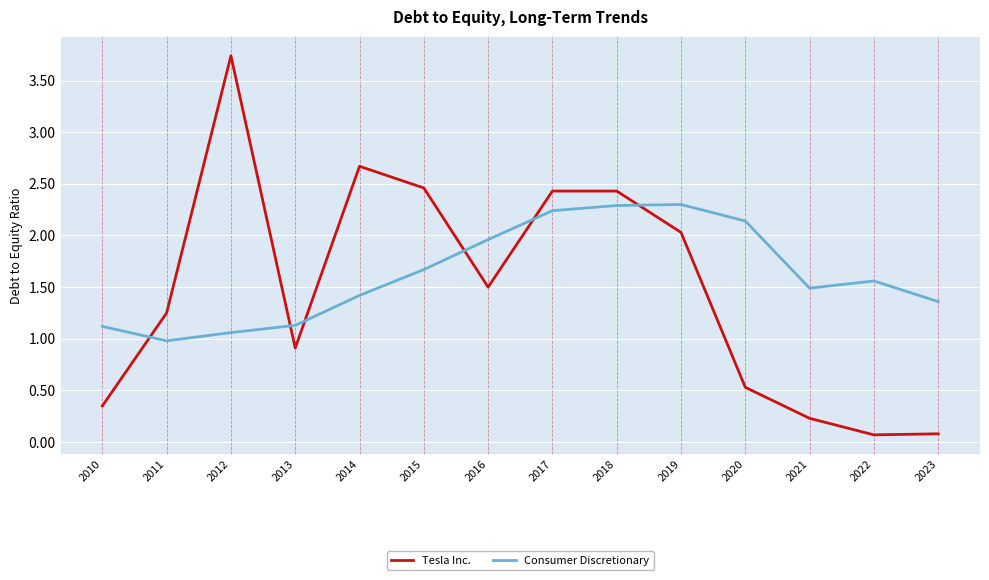

Rank the series by their average value, from highest to lowest.

Consumer Discretionary, Tesla Inc.